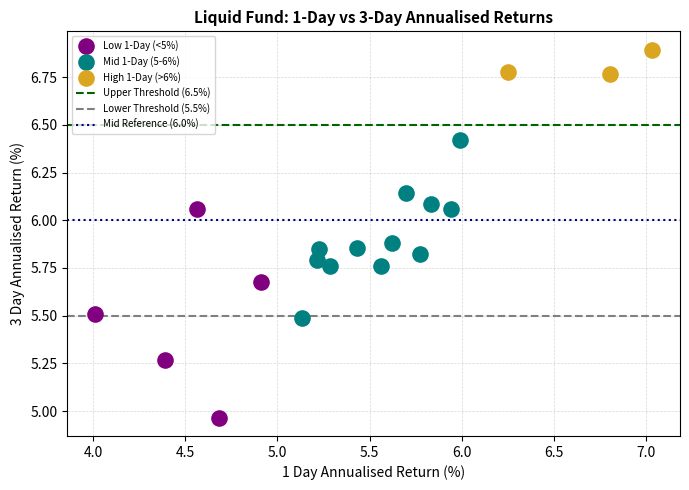

Which series reaches the minimum Y coordinate?

Low 1-Day (<5%)